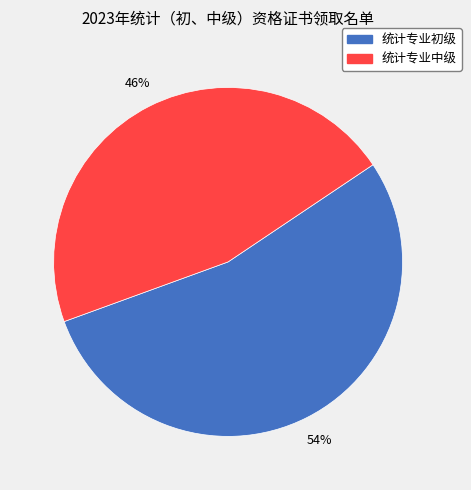

How many segments does this pie chart have?

2